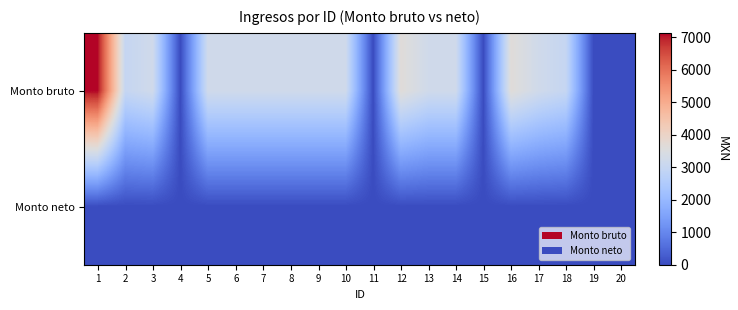

At how many categories does at least one series exceed 1154?

15